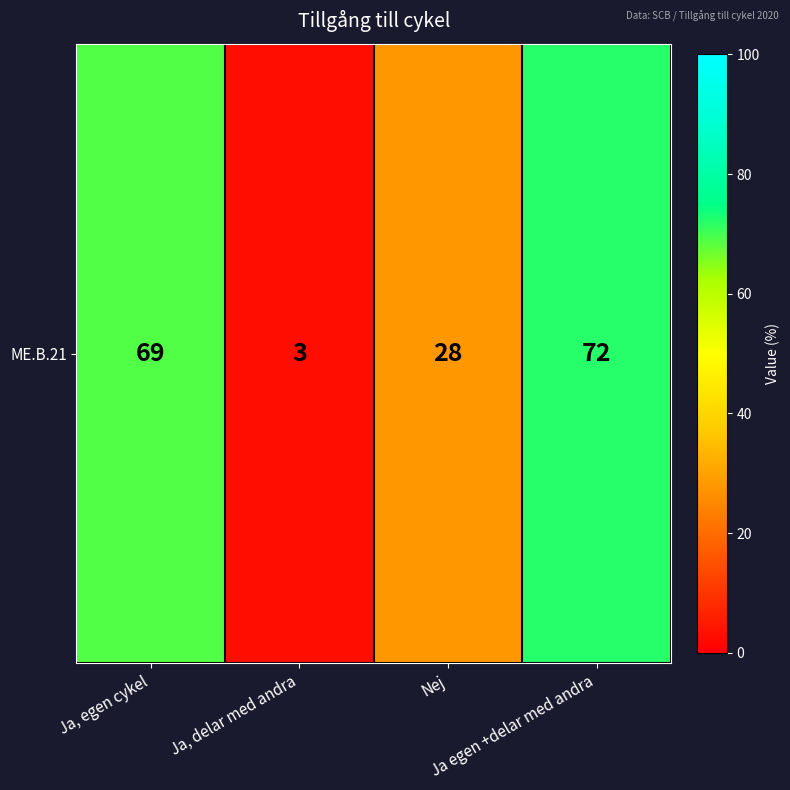

How many values are below 69?

2